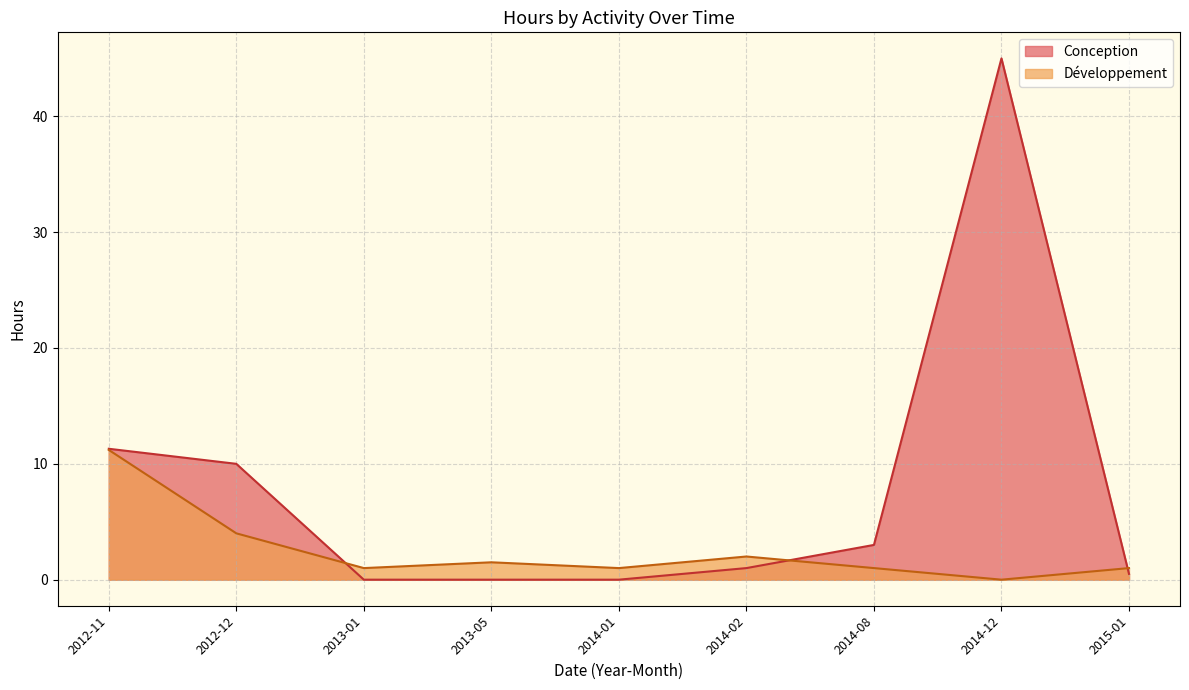

True or false: Hours has a value of 0.5 at 2015-01.

True